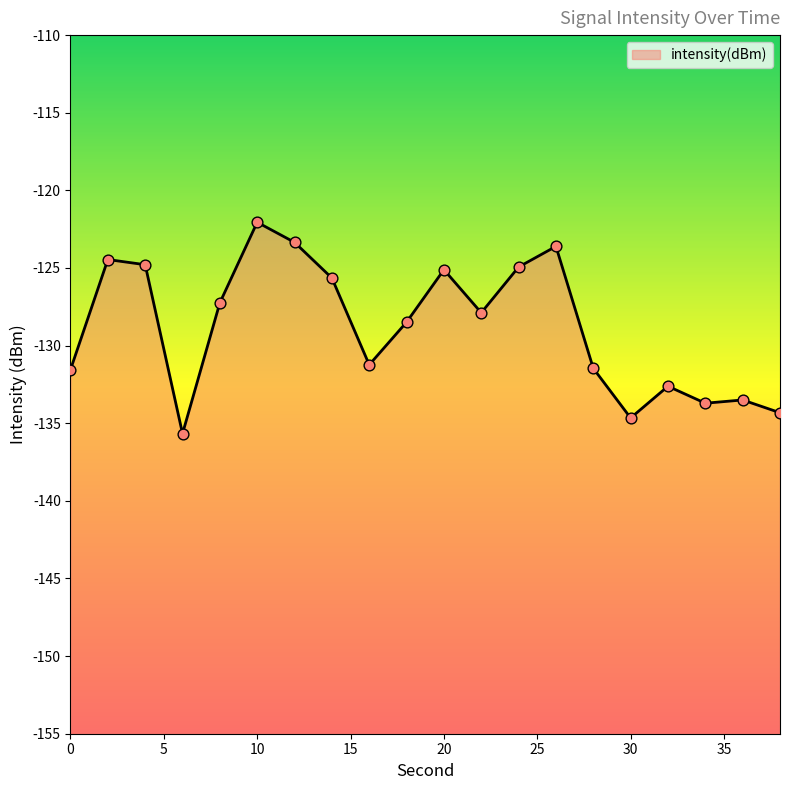

Between 34 and 4, which is larger?

4